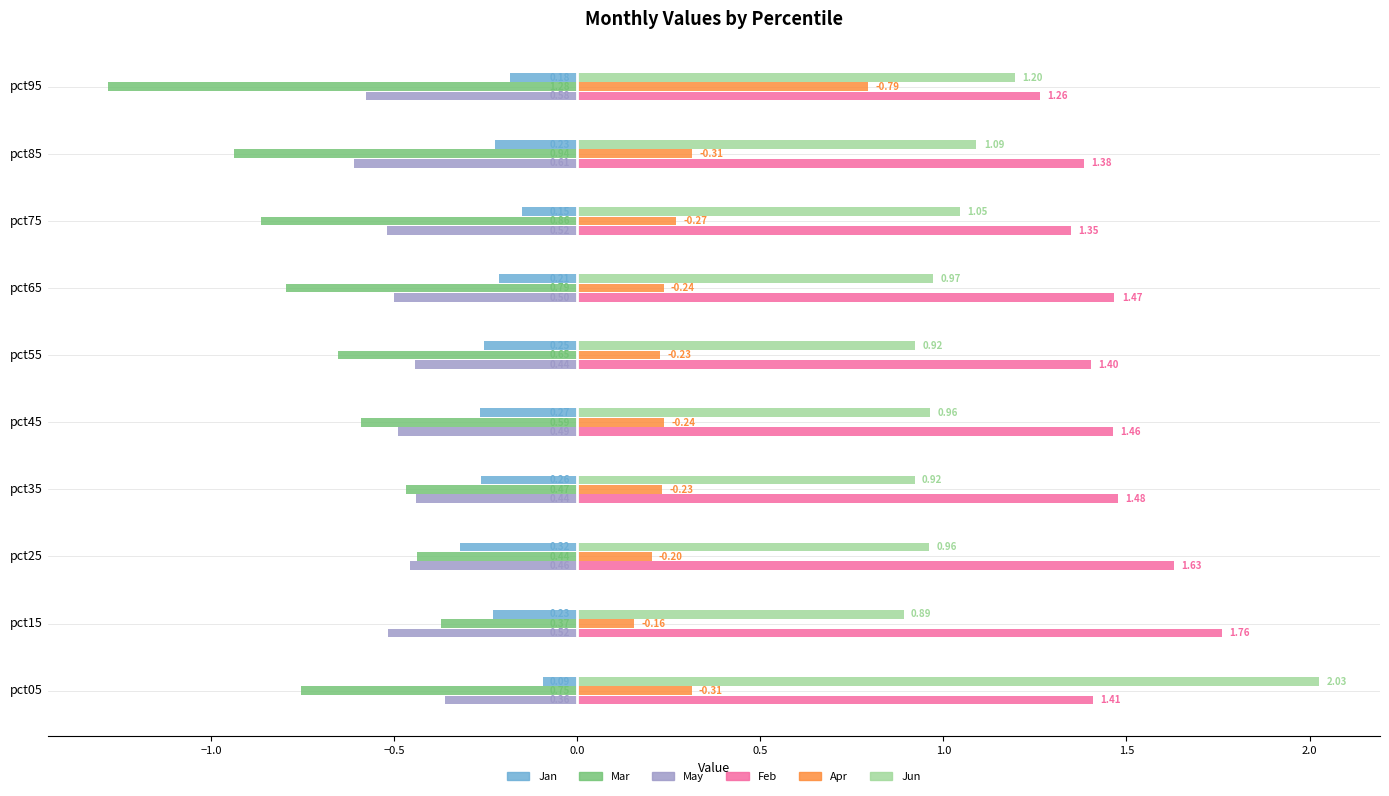

List the series in order of their peak value, highest first.

Jun, Feb, Apr, Jan, May, Mar